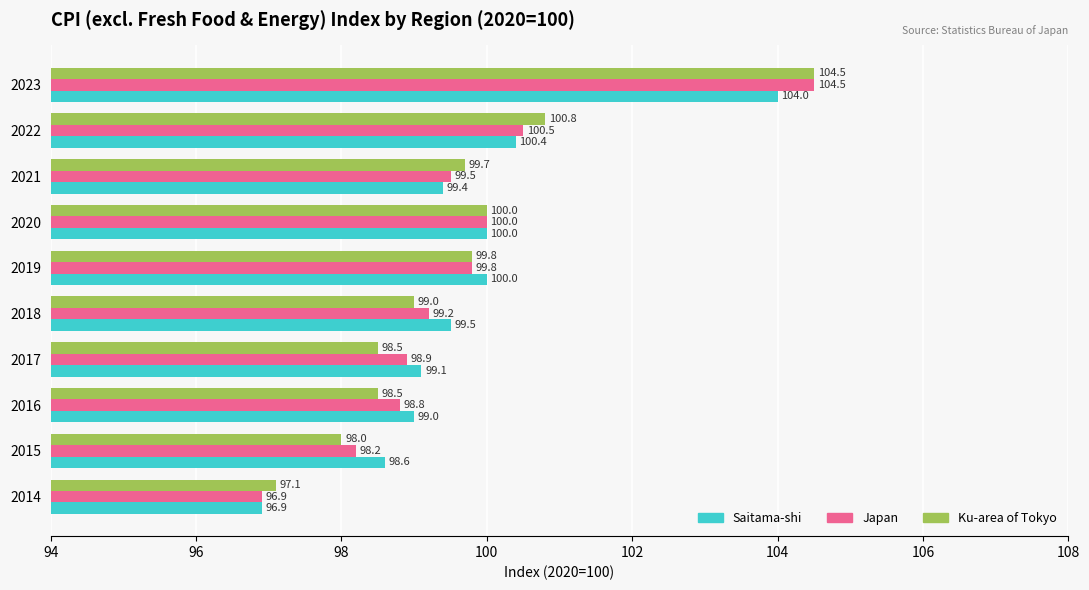

Which series has the largest range (max minus min)?

Japan